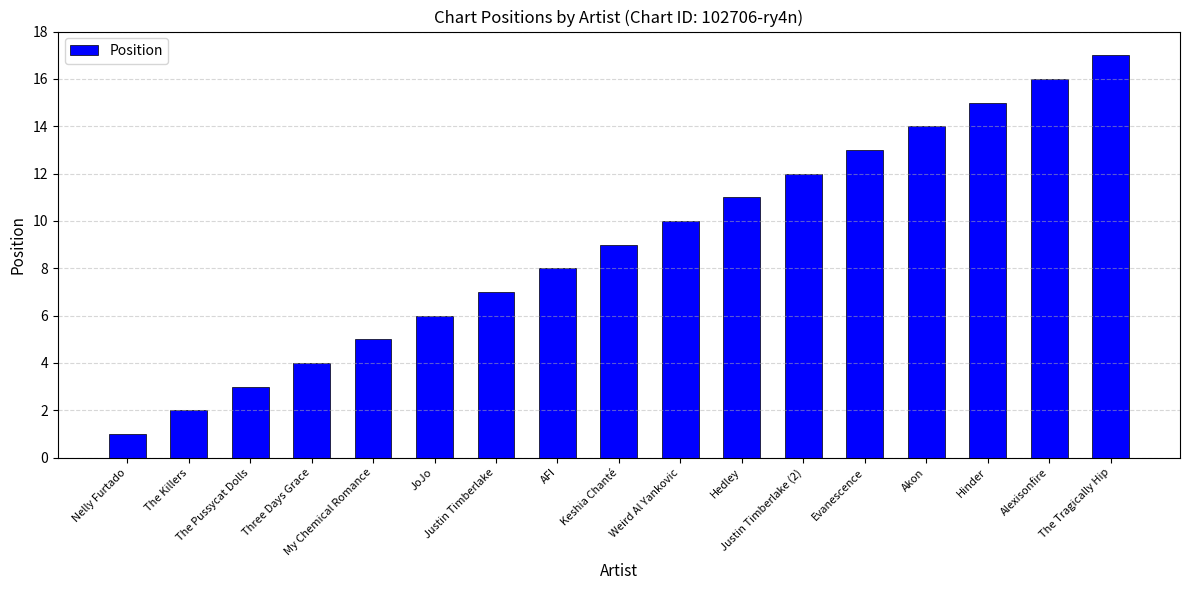

What is the sum of the values at Alexisonfire and Hedley?

27